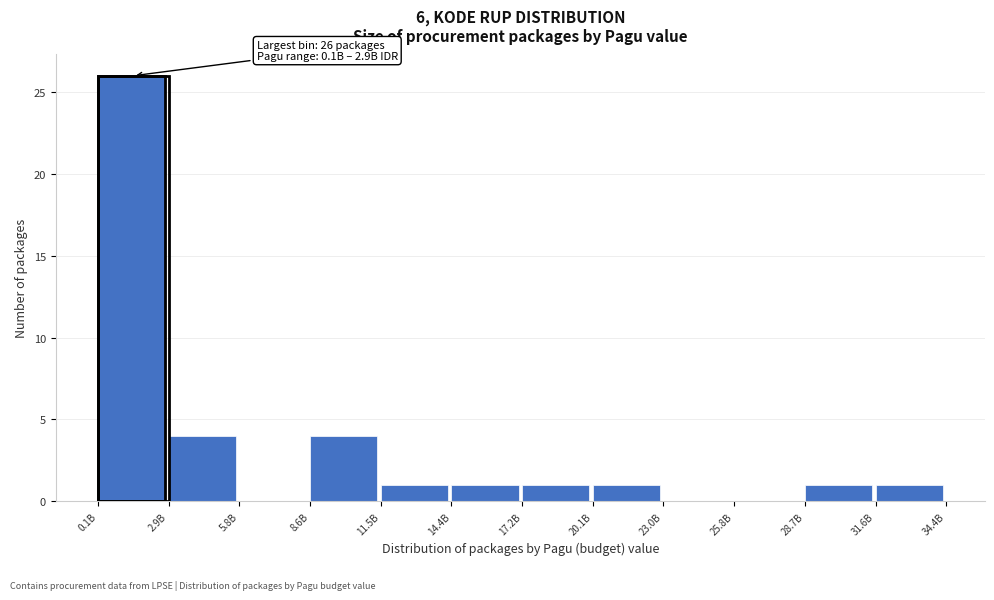

Reading right to left, what are all the values shown in this chart?

31.6B=1	28.7B=1	25.8B=0	23.0B=0	20.1B=1	17.2B=1	14.4B=1	11.5B=1	8.6B=4	5.8B=0	2.9B=4	0.1B=26